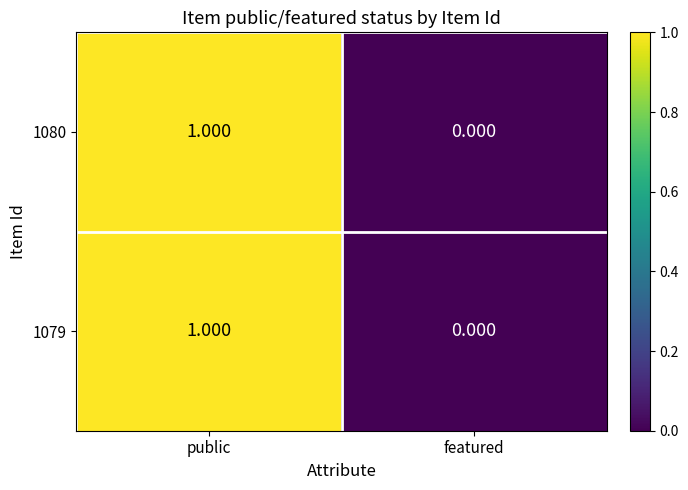

How many series are shown in this chart?

2